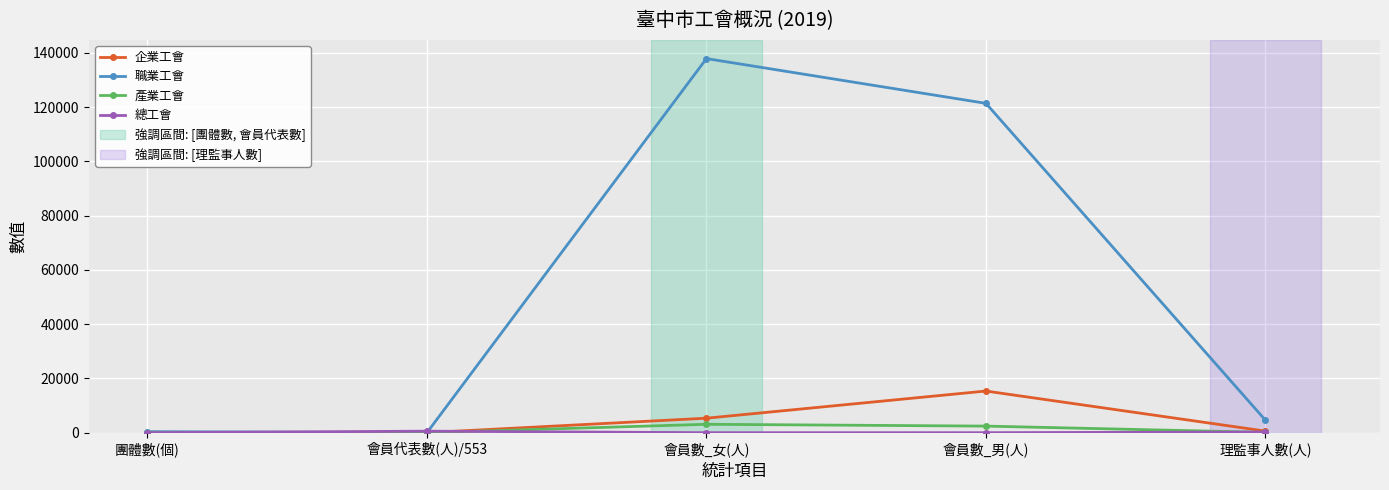

What is the label of the 1st point from the left?

團體數(個)